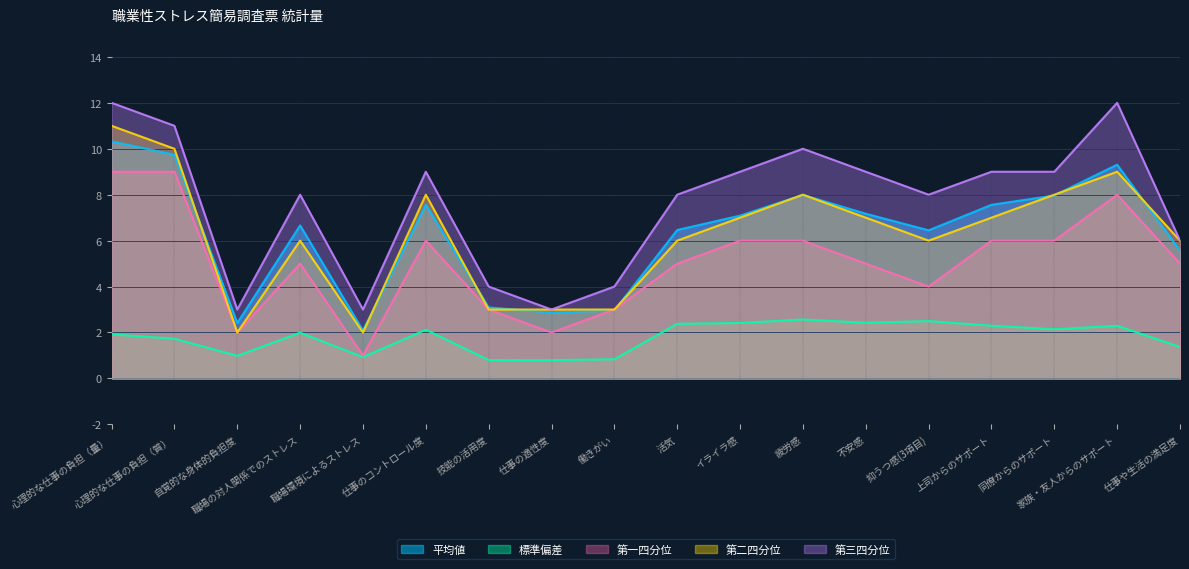

What is the difference between the maximum and minimum values in the 第二四分位 series?

9.0